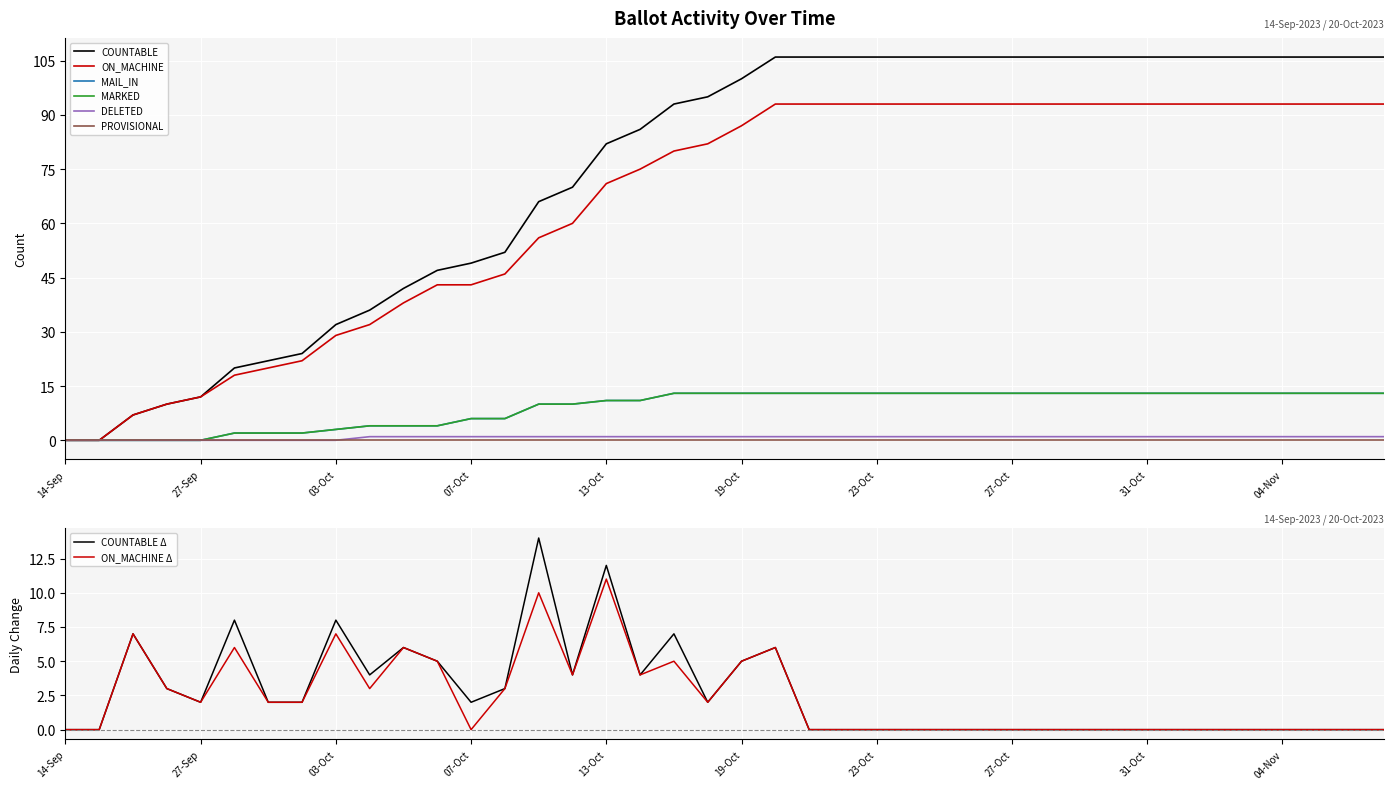

Is the value of DELETED at 24-Oct greater than the value of COUNTABLE at 10-Oct?

No